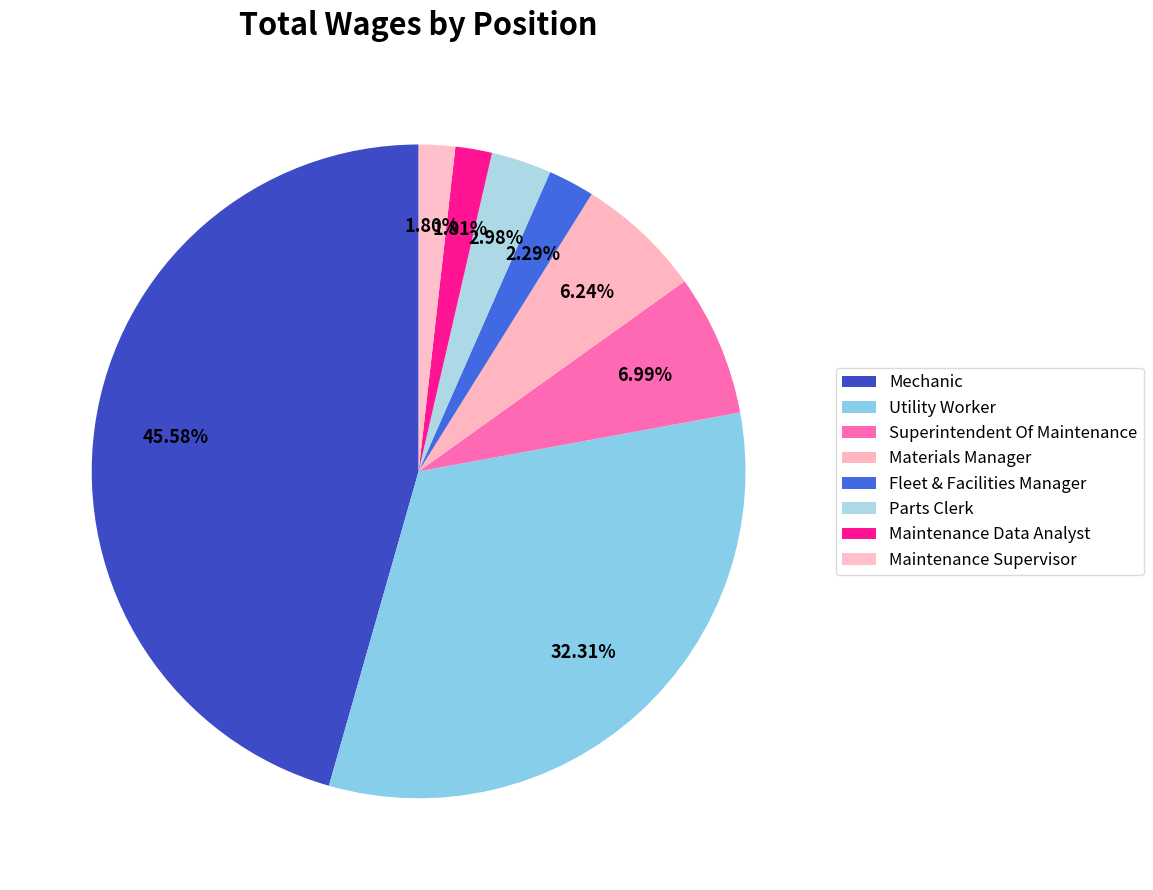

To the nearest percent, what is the difference between the Parts Clerk and Materials Manager slice percentages?

3%